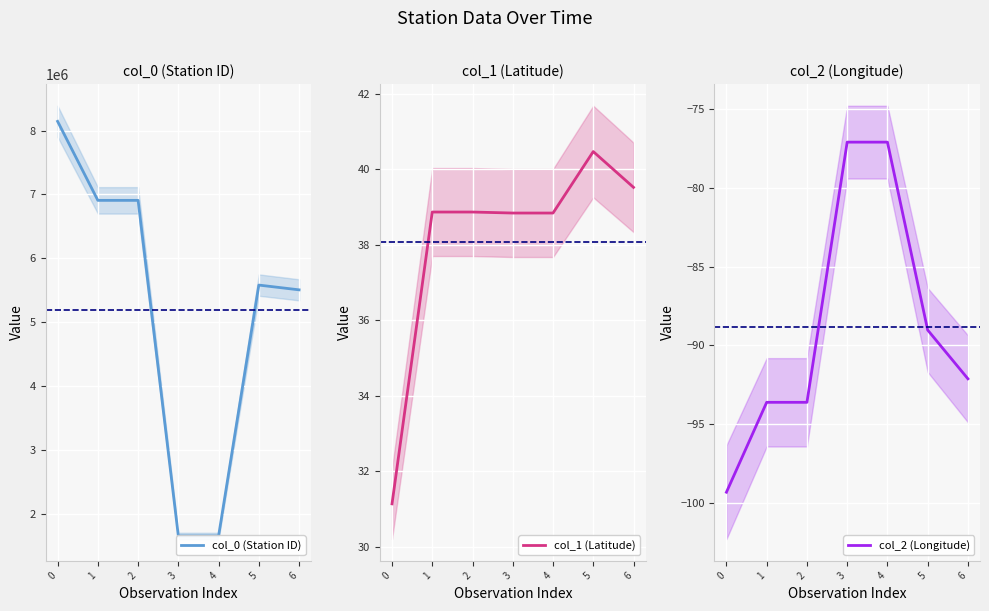

Rank the series at 4 from highest to lowest value.

col_0 (Station ID), col_1 (Latitude), col_2 (Longitude)